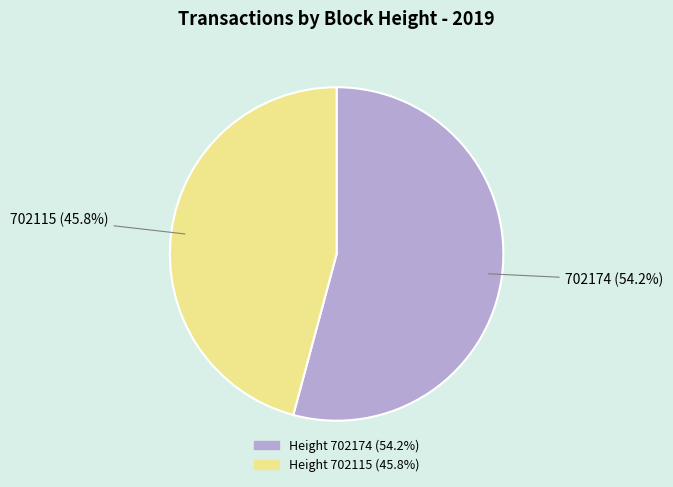

Does any single category account for the majority?

Yes